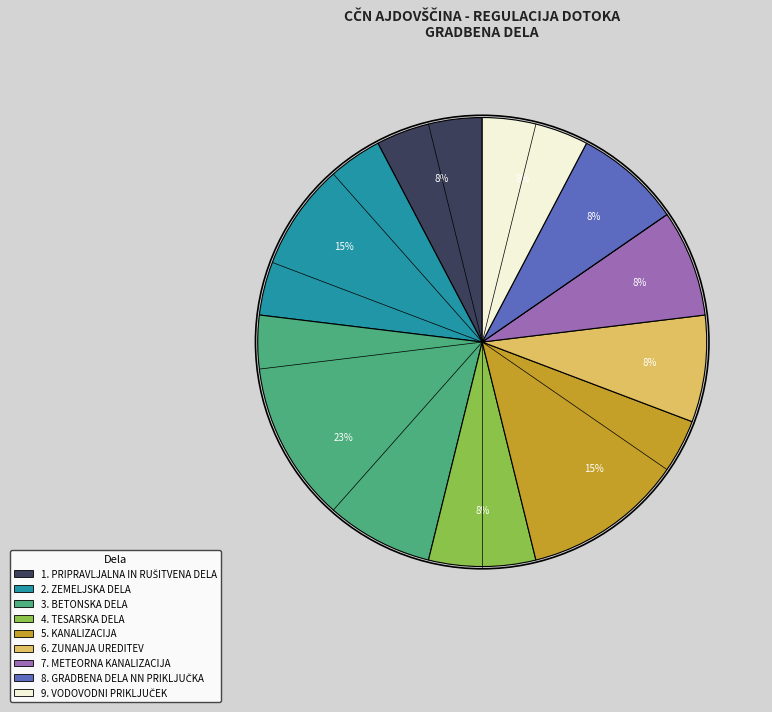

To the nearest percent, what is the average slice percentage?

11%